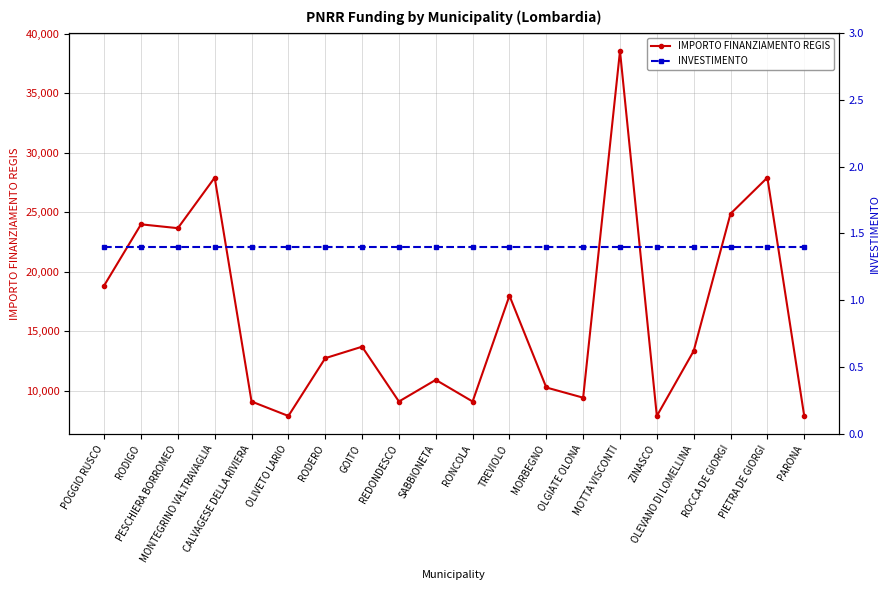

Is the value of INVESTIMENTO at CALVAGESE DELLA RIVIERA greater than the value of IMPORTO FINANZIAMENTO REGIS at RODERO?

No